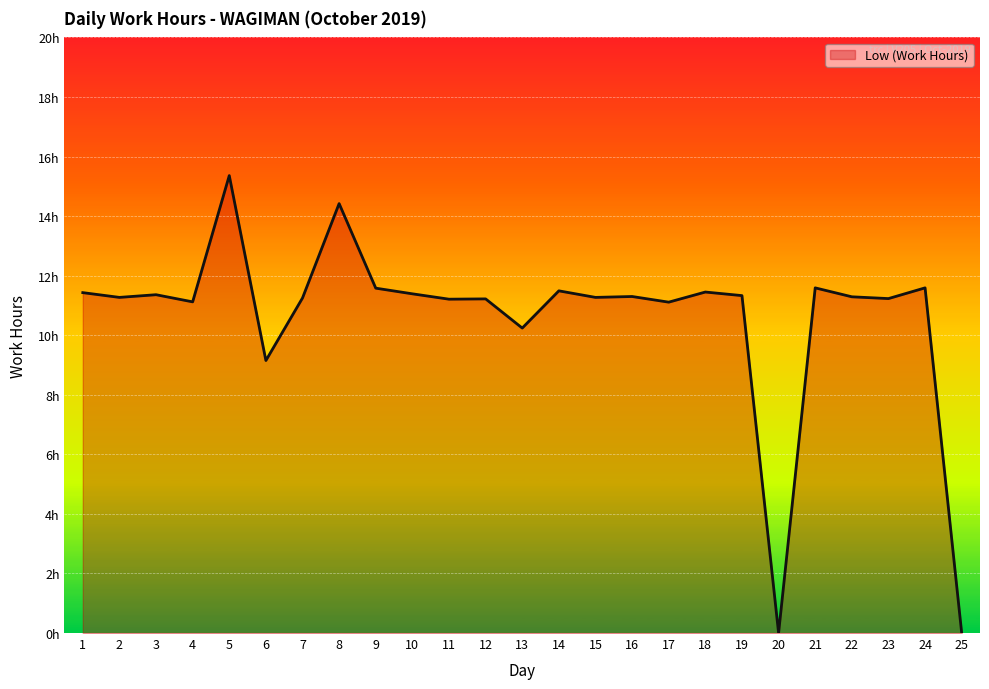

How many points are lower than both their immediate neighbors (excluding endpoints)?

9